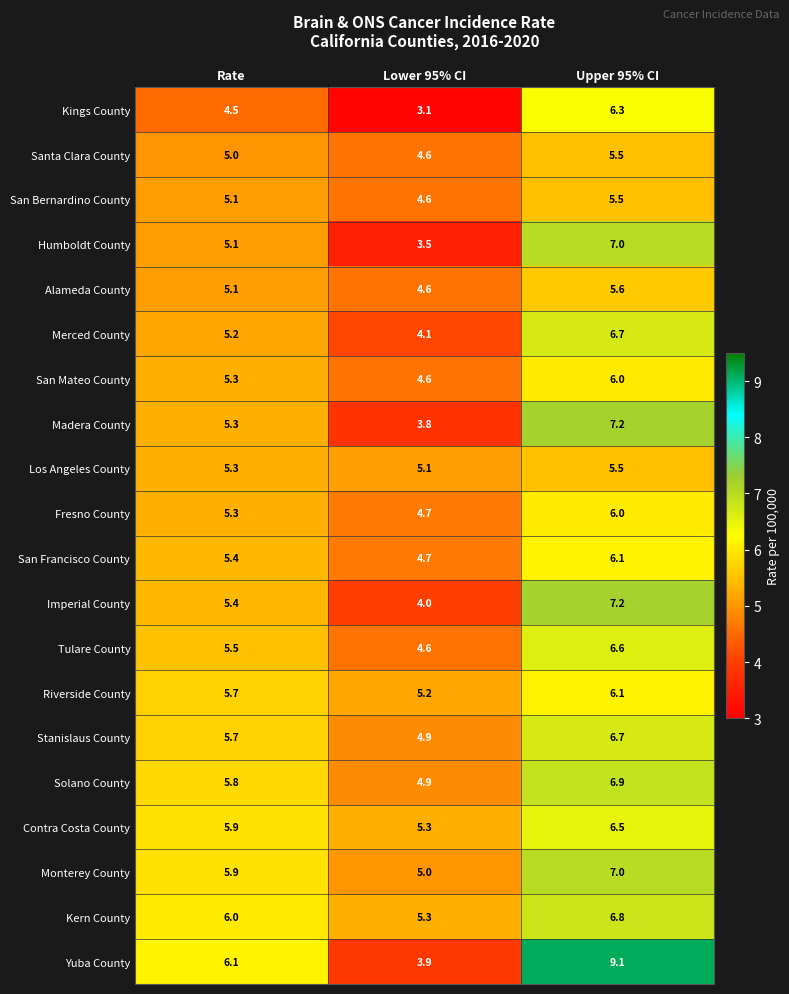

At which label does Madera County first exceed 5?

Rate